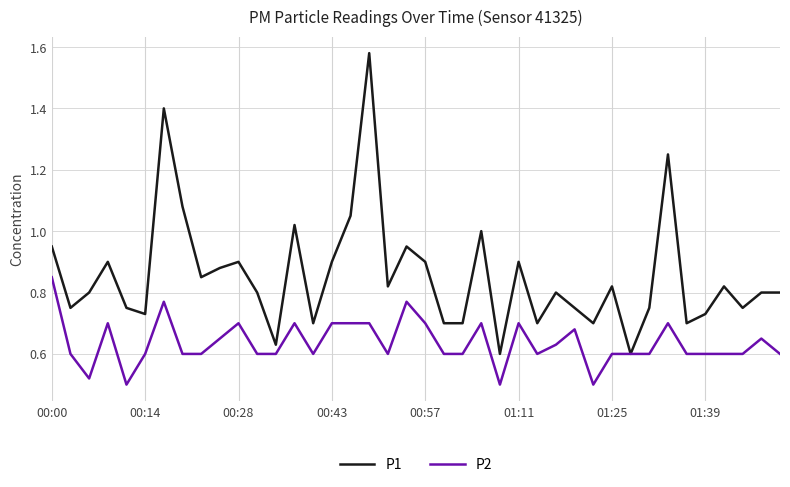

Which series has the largest total across all categories?

P1